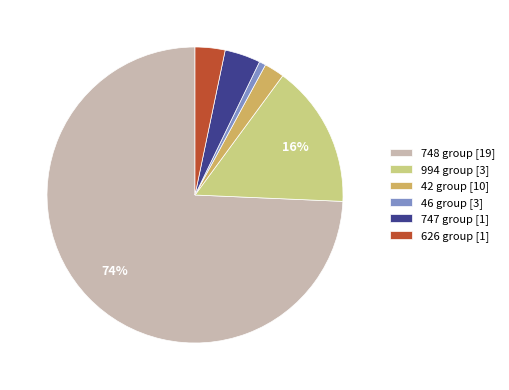

To the nearest percent, what is the combined percentage of 994 group [3] and 626 group [1]?

19%